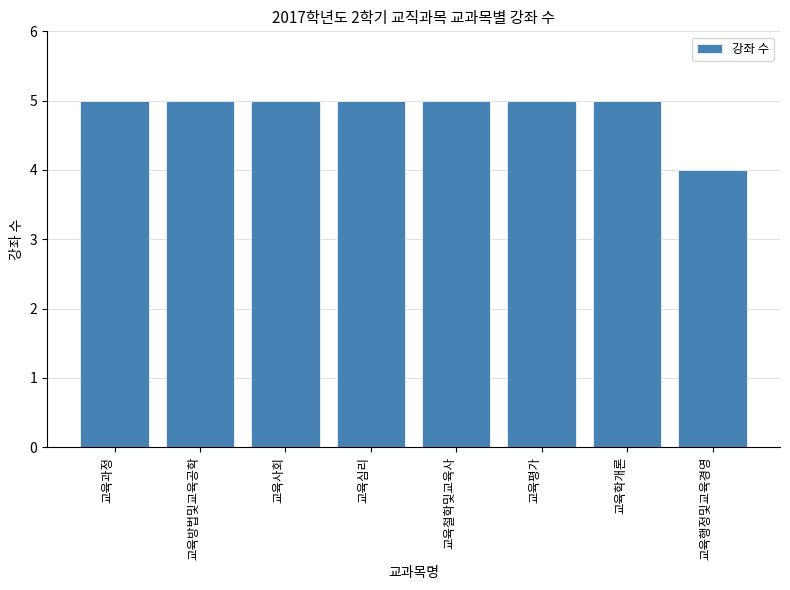

What value does the data have at 교육방법및교육공학?

5